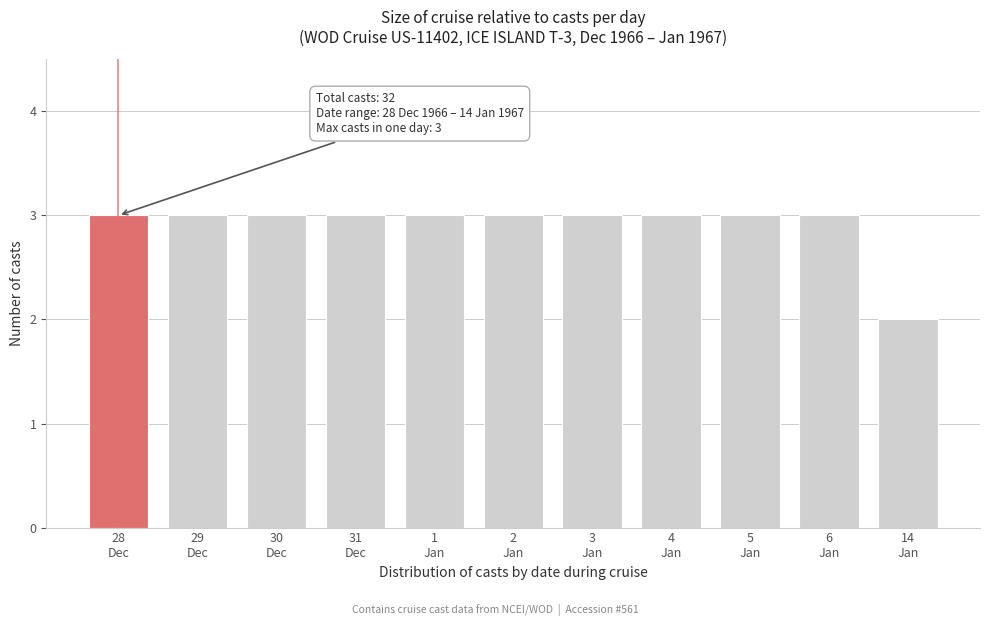

Reading left to right, transcribe all the data shown in this chart.

3	3	3	3	3	3	3	3	3	3	2